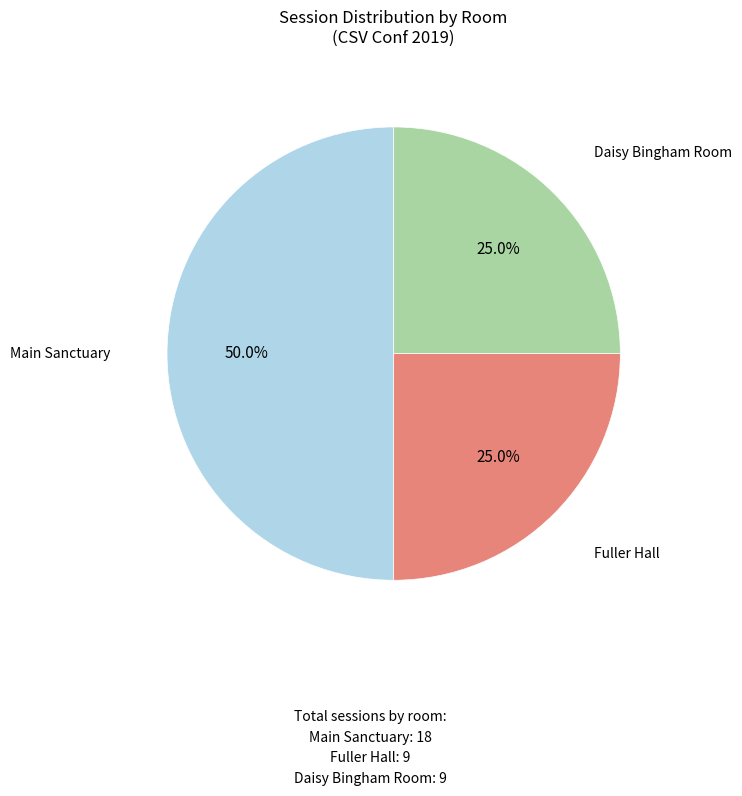

How many segments does this pie chart have?

3